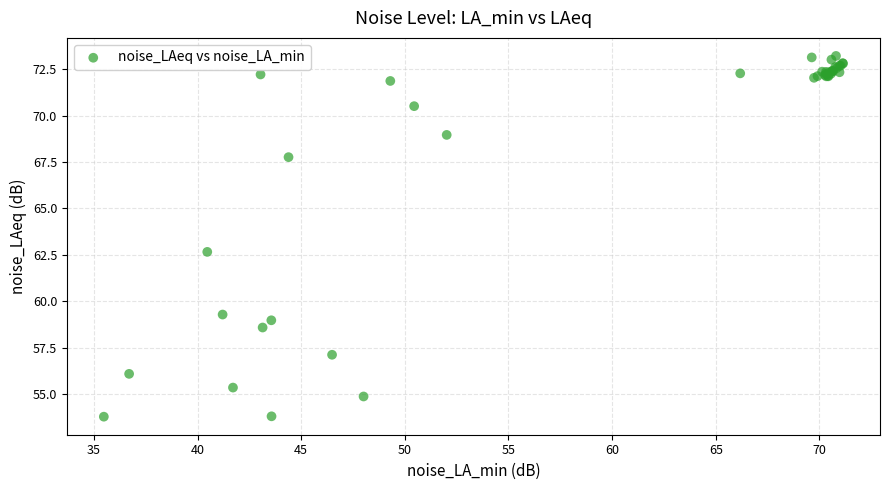

What Y value in the scatter plot is closest to 63?

62.7